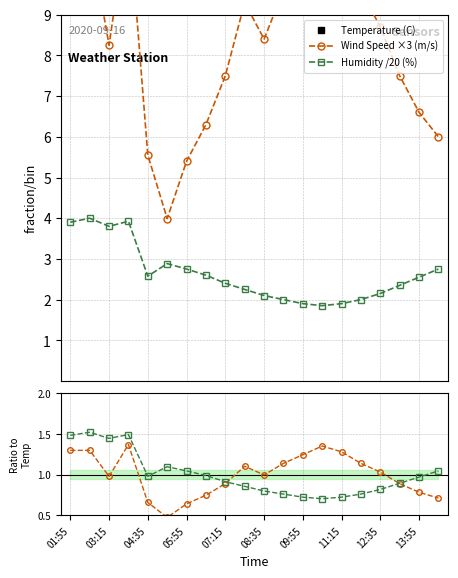

What is the value of the Humidity /20 (%) point at the 2nd from the left?

4.0